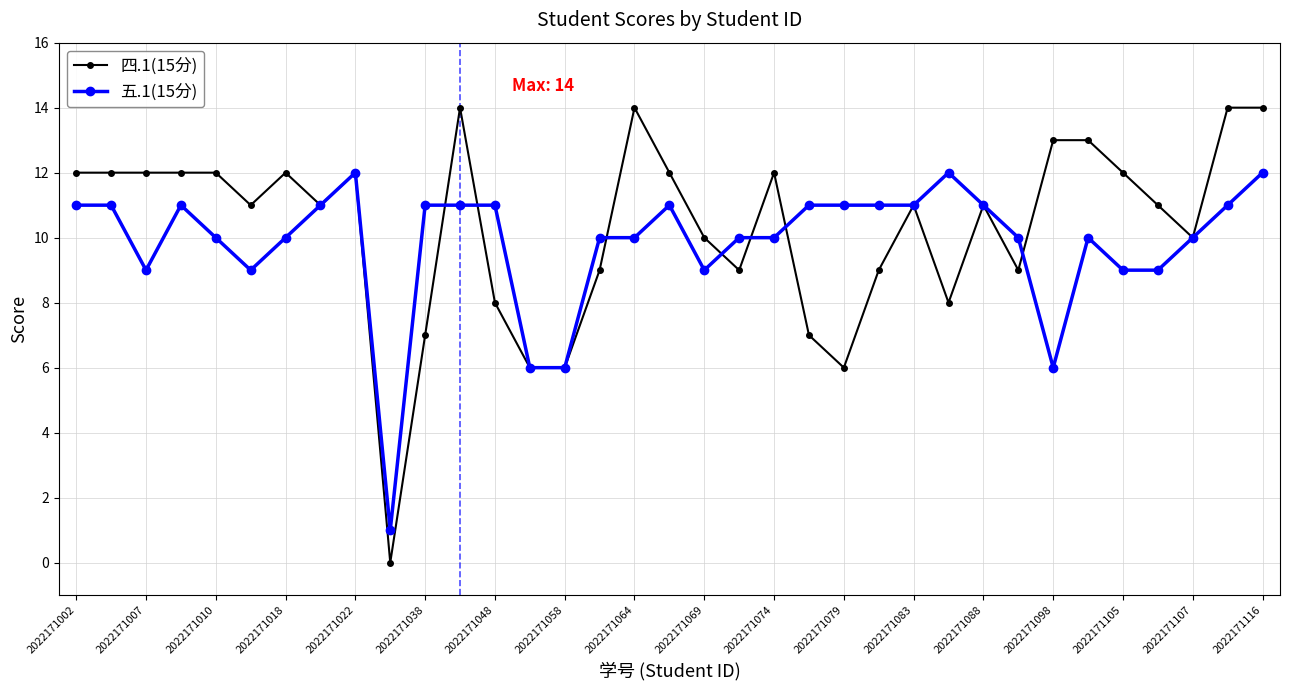

True or false: 五.1(15分) has more than 2 interior local peaks.

True